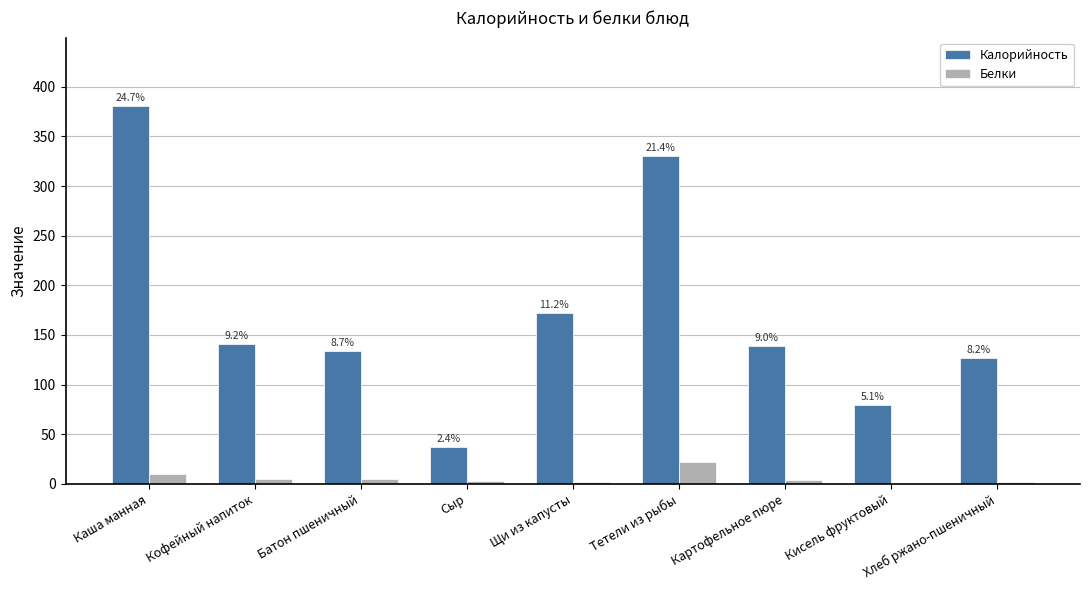

Are the bars grouped side by side (vs. stacked)?

Yes